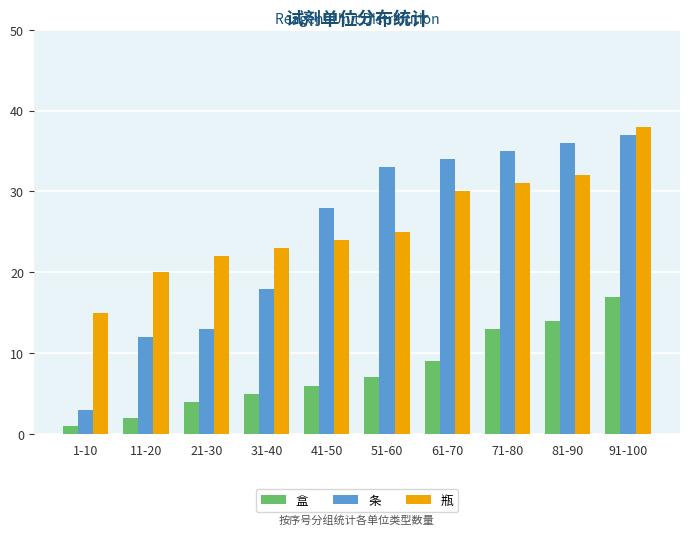

Which series changed the most between 1-10 and 31-40?

条